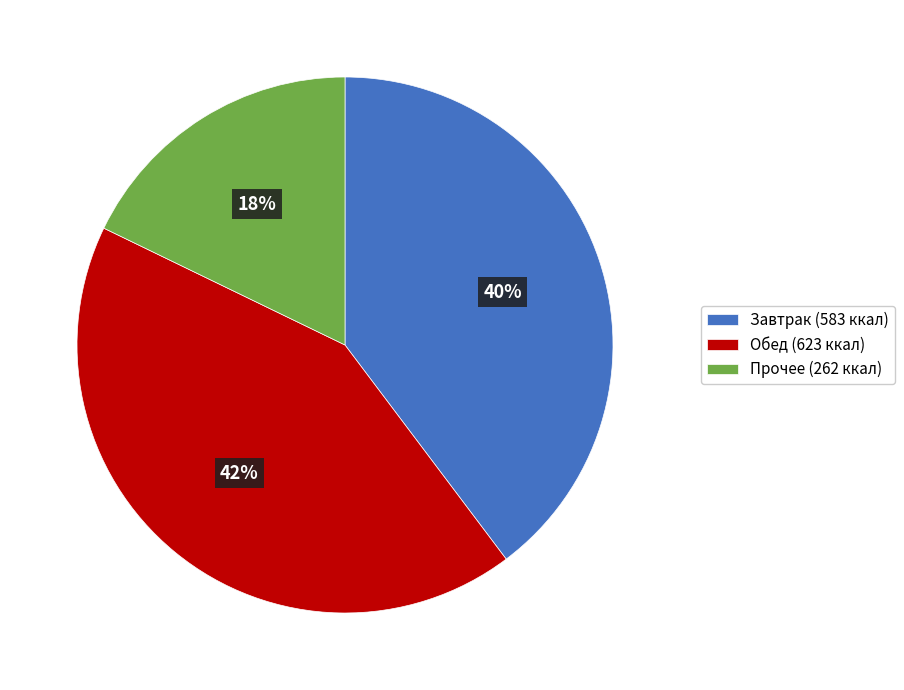

Does any single category account for the majority?

No